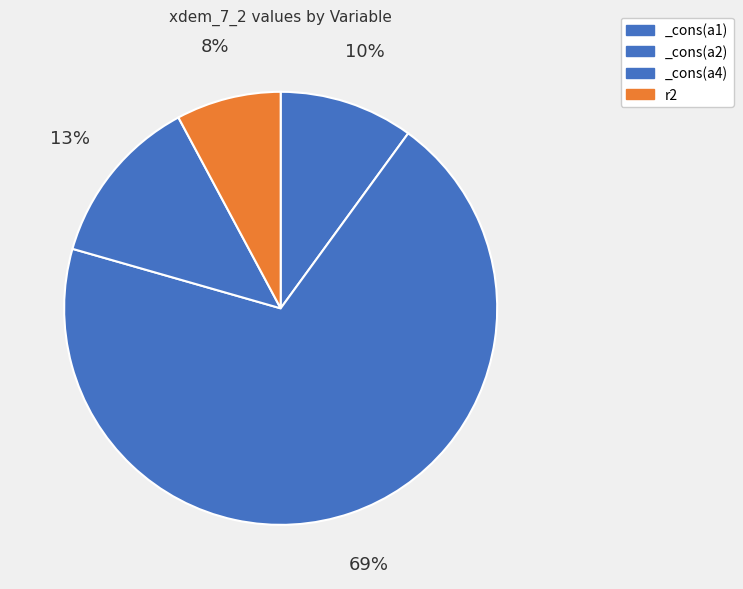

Is _cons(a2) the majority of the pie?

Yes